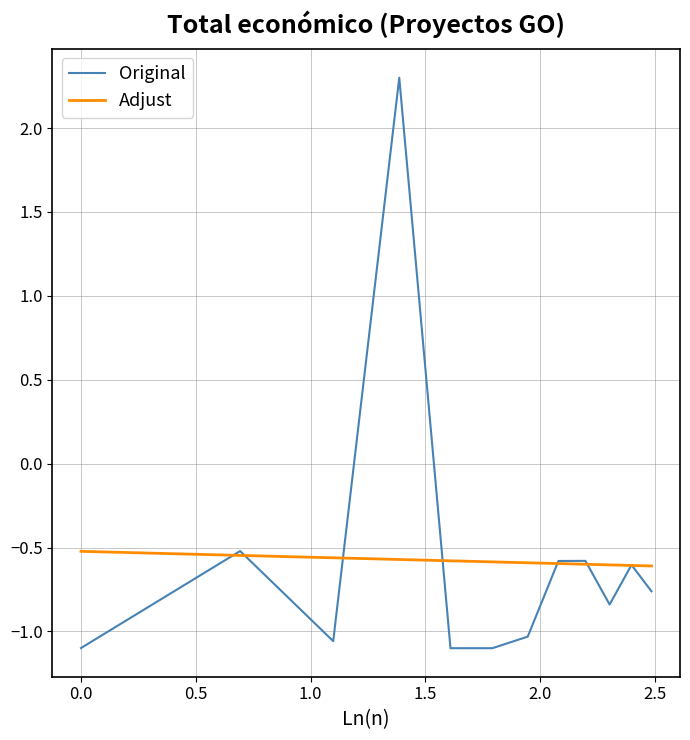

What is the maximum value shown in the chart?

2.3